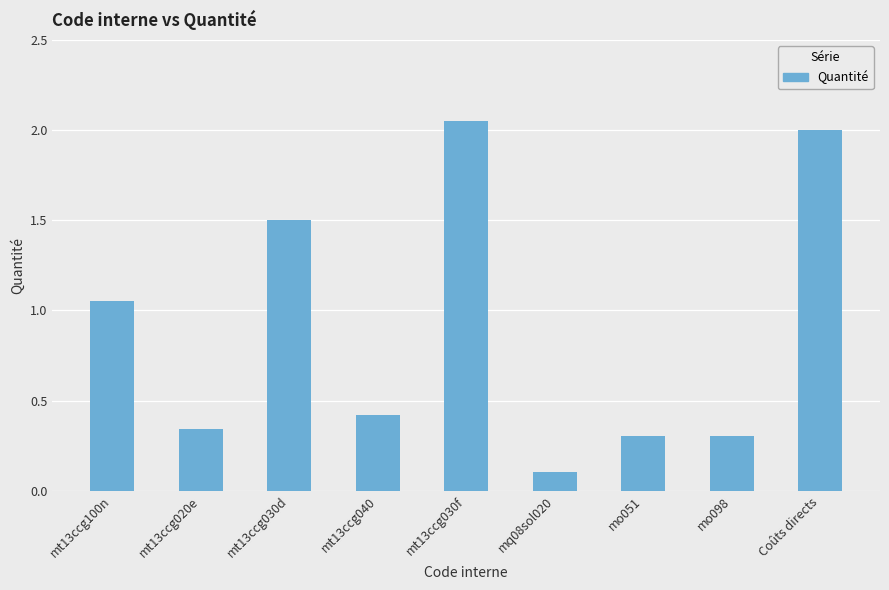

At which category does the chart reach its peak across all series?

mt13ccg030f